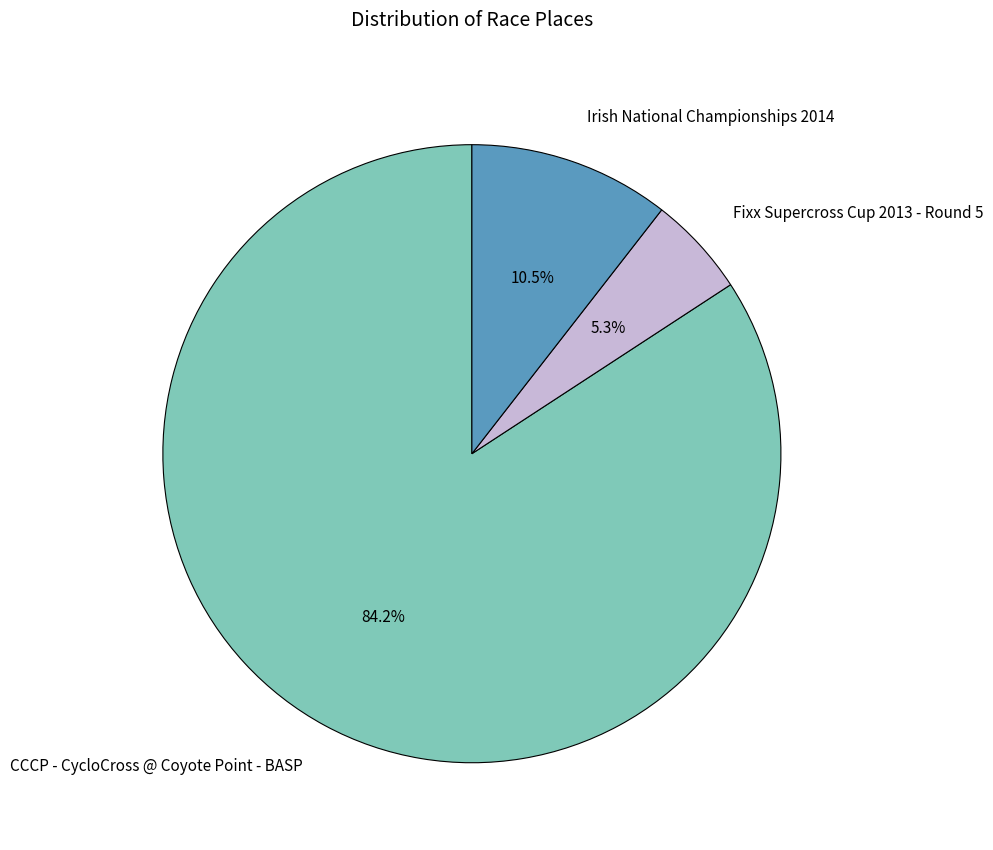

How many slices are in this pie chart?

3